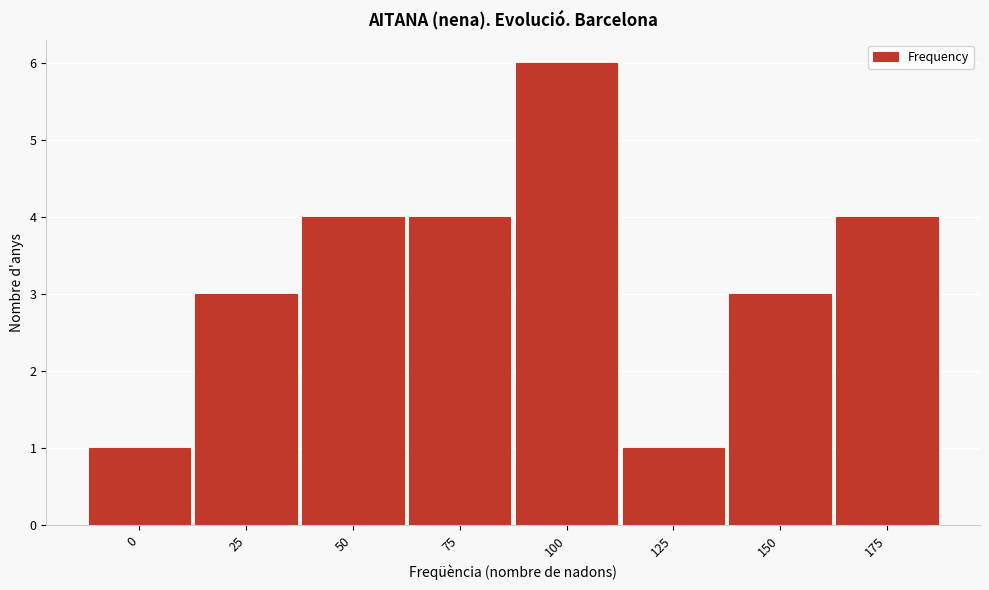

Reading left to right, list all the values displayed in this chart.

0=1	25=3	50=4	75=4	100=6	125=1	150=3	175=4